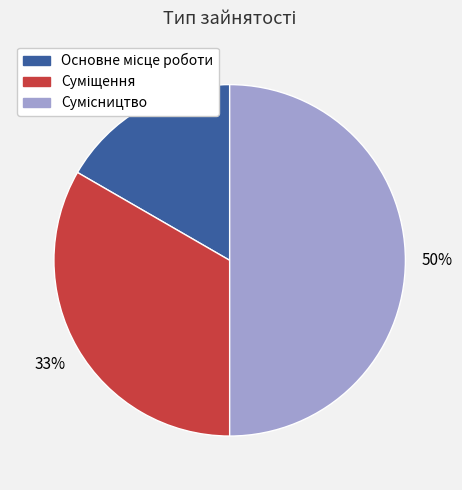

To the nearest percent, what is the difference between the largest and smallest slice percentages?

33%